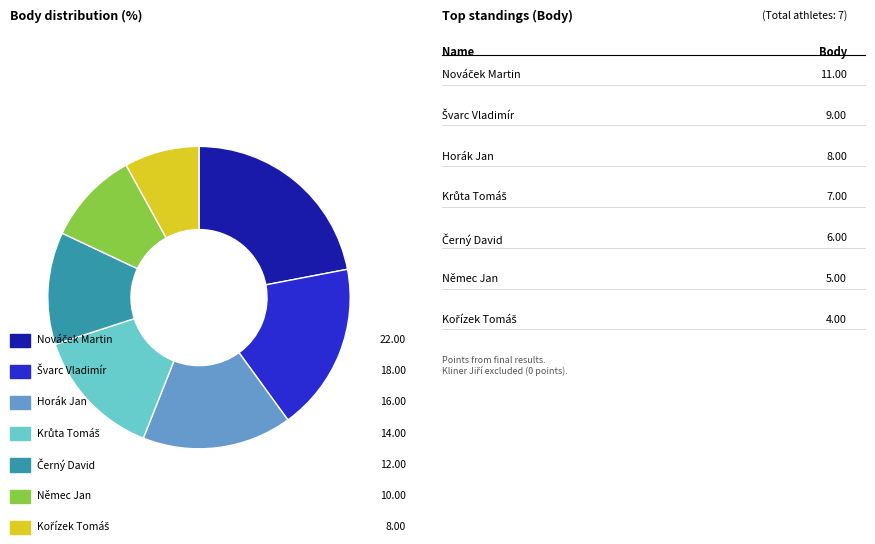

Is there a majority slice in this chart?

No